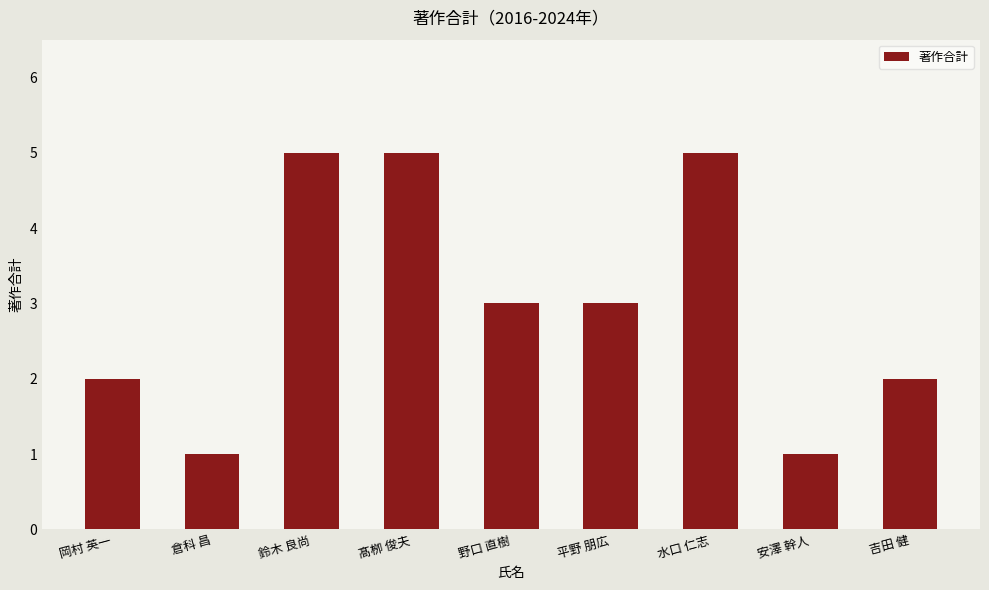

Is it true that the value at 野口 直樹 is 3?

True